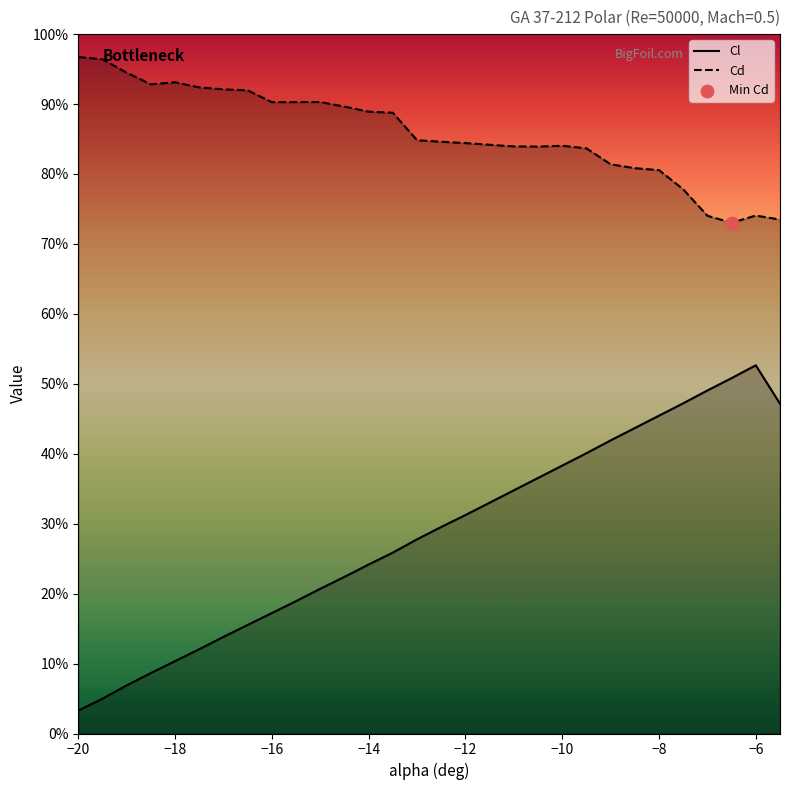

Which series has the largest Y range (max minus min)?

Cl